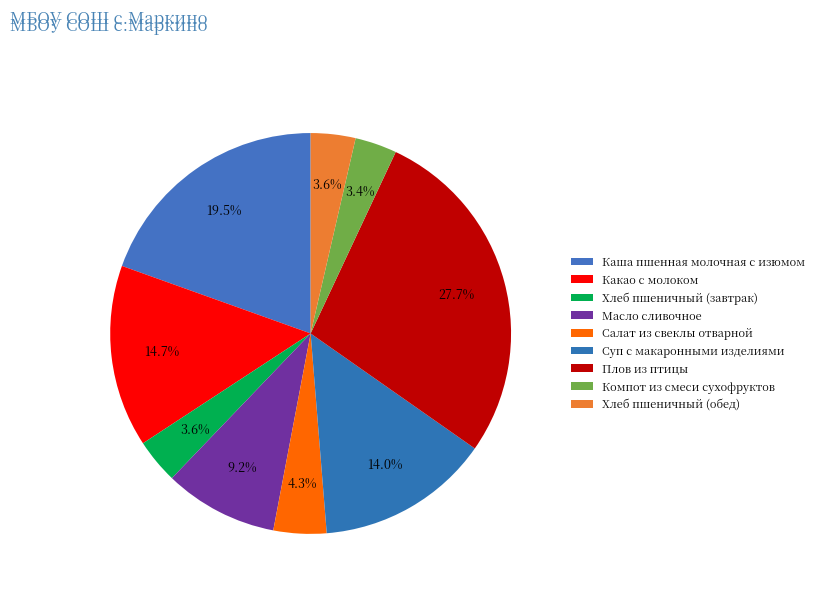

The Масло сливочное slice represents 9% of the pie. True or false?

True